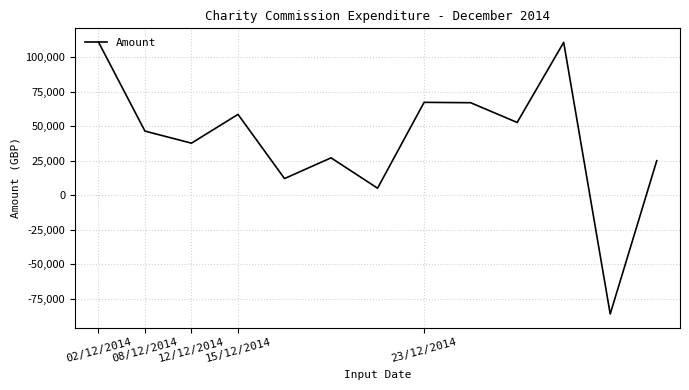

What is the difference between the maximum and minimum values?

196915.4